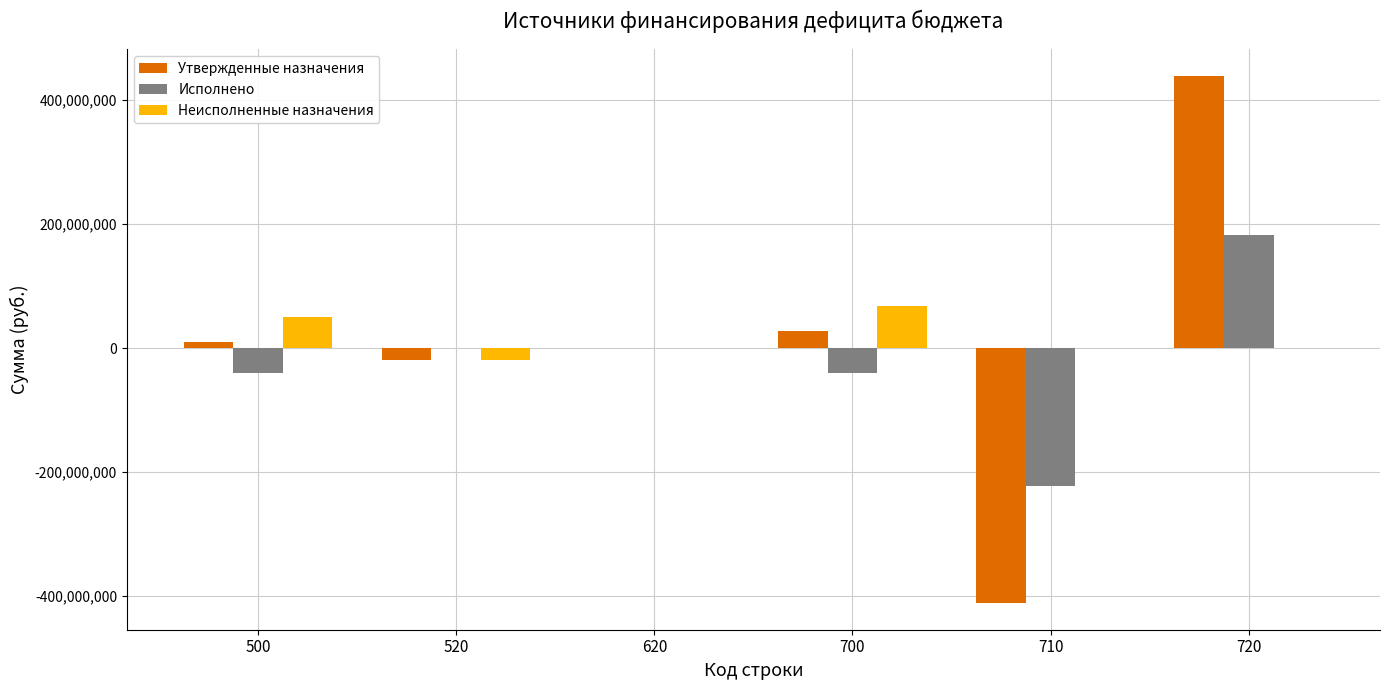

Reading left to right, what are all the values shown in this chart?

Утвержденные назначения: 9054970.3	-18700000.0	0.0	27754970.3	-411788464.2	439543434.5
Исполнено: -40640472.3	0.0	0.0	-40640472.3	-223338542.7	182698070.3
Неисполненные назначения: 49695442.6	-18700000.0	0.0	68395442.6	0.0	0.0